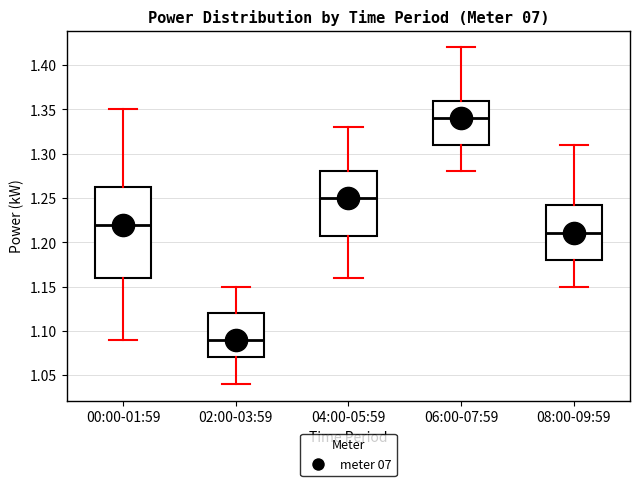

Reading left to right, transcribe this box plot: for each box, give where its median line is, the range the box spans, and where its two whiskers end, as read against the y-axis. The values are not printed on the chart, so give them approximately, as read against the axis.

00:00-01:59: median 1.220, box 1.160 to 1.265, whiskers 1.090 to 1.350
02:00-03:59: median 1.090, box 1.070 to 1.120, whiskers 1.040 to 1.150
04:00-05:59: median 1.250, box 1.210 to 1.280, whiskers 1.160 to 1.330
06:00-07:59: median 1.340, box 1.310 to 1.360, whiskers 1.280 to 1.420
08:00-09:59: median 1.210, box 1.180 to 1.245, whiskers 1.150 to 1.310